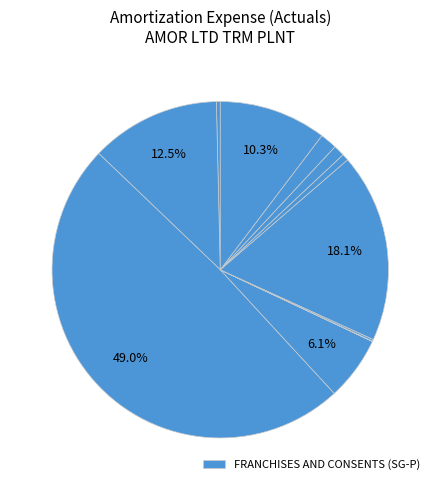

To the nearest percent, what is the difference between the largest and smallest slice percentages?

49%